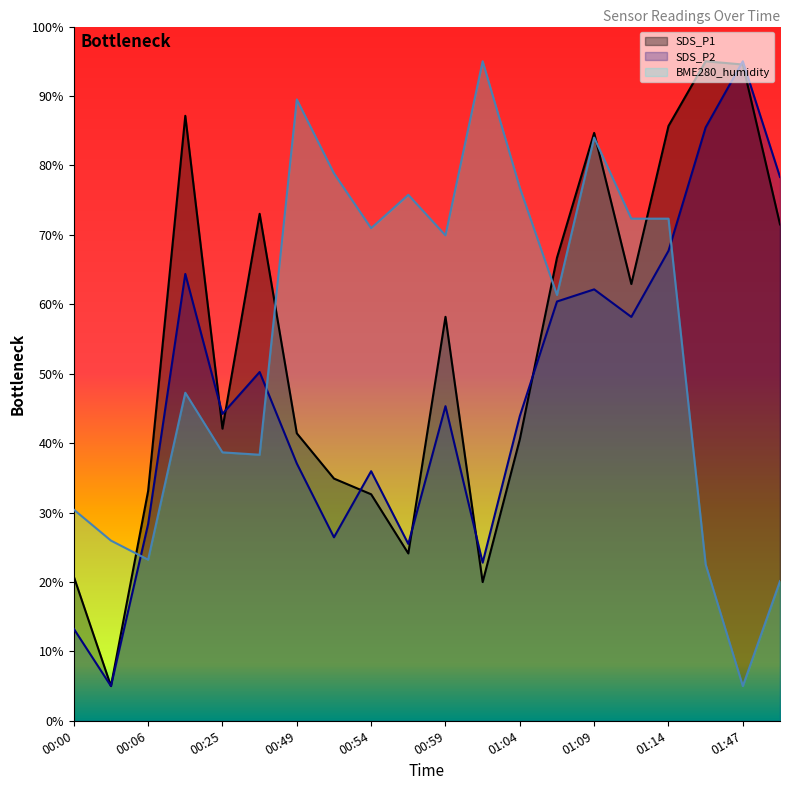

True or false: SDS_P2 and SDS_P1 cross at least once.

True